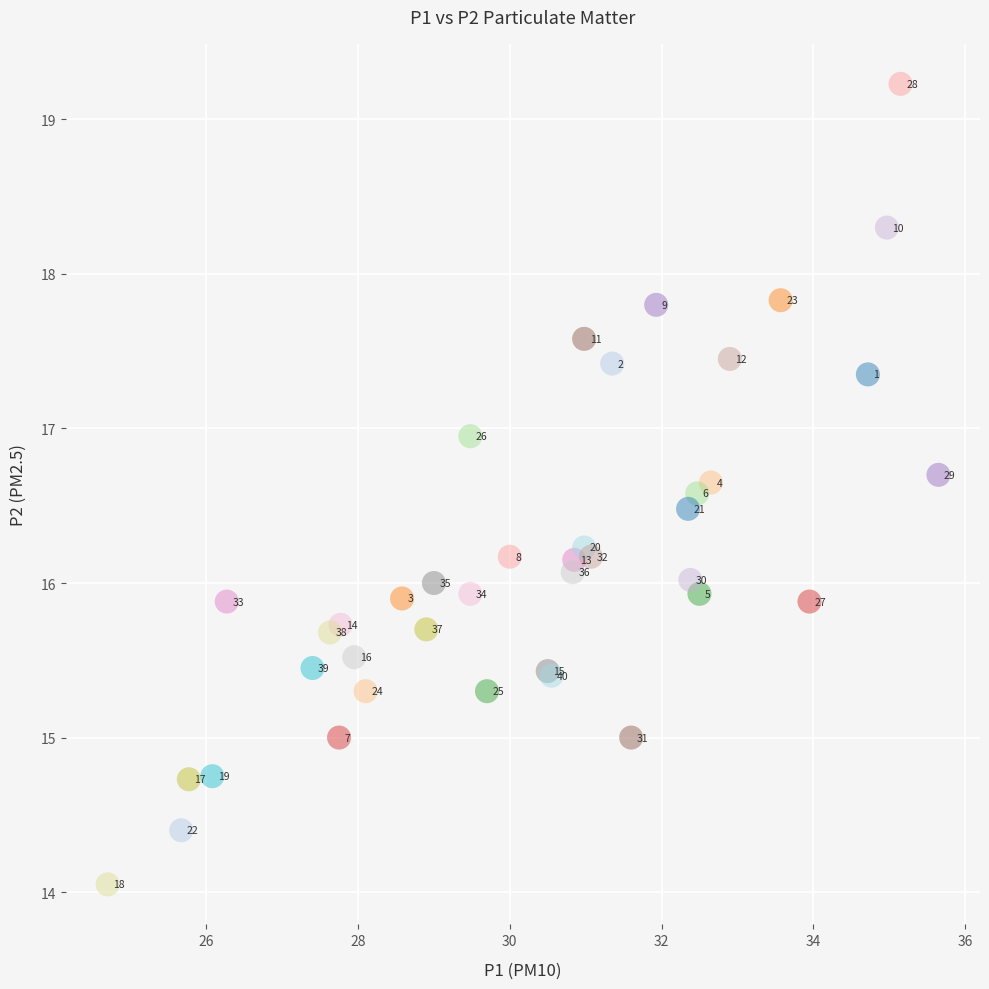

What Y value in the scatter plot is closest to 16?

16.0